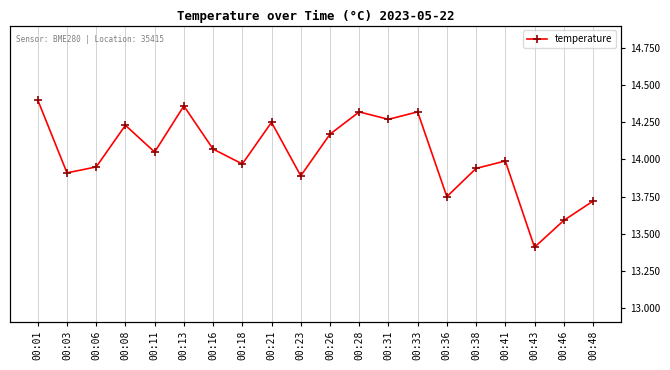

Between 00:08 and 00:16, which is larger?

00:08